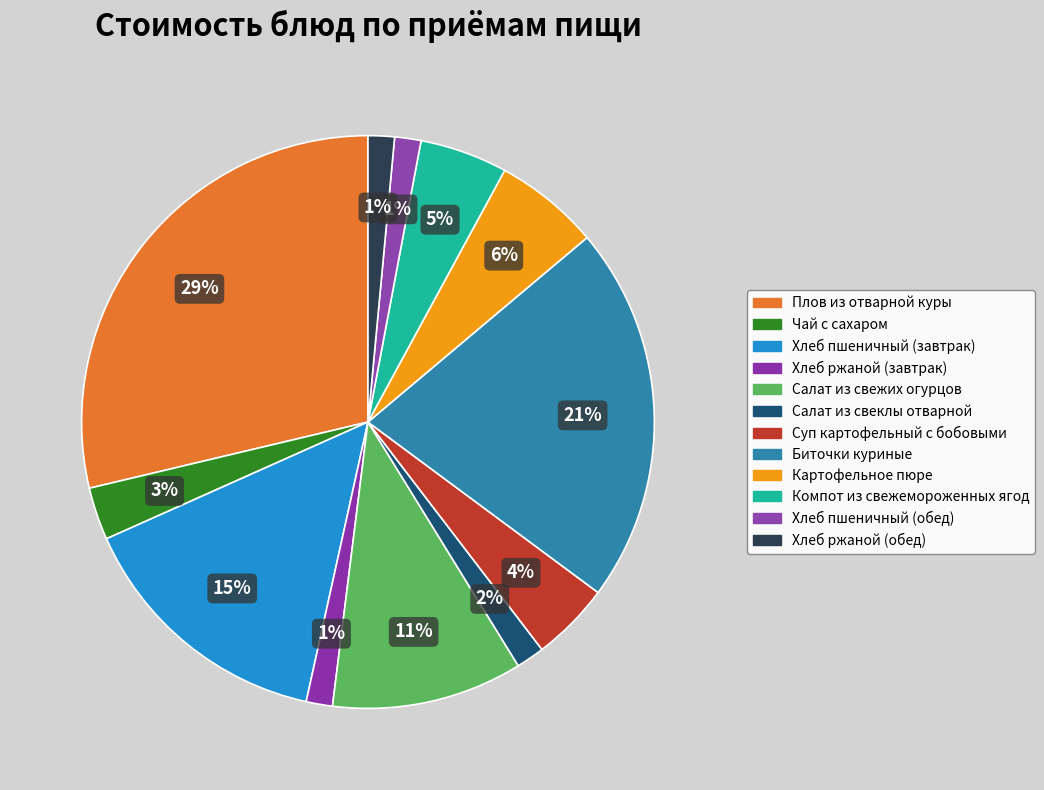

Is there any slice that represents more than half of the pie?

No